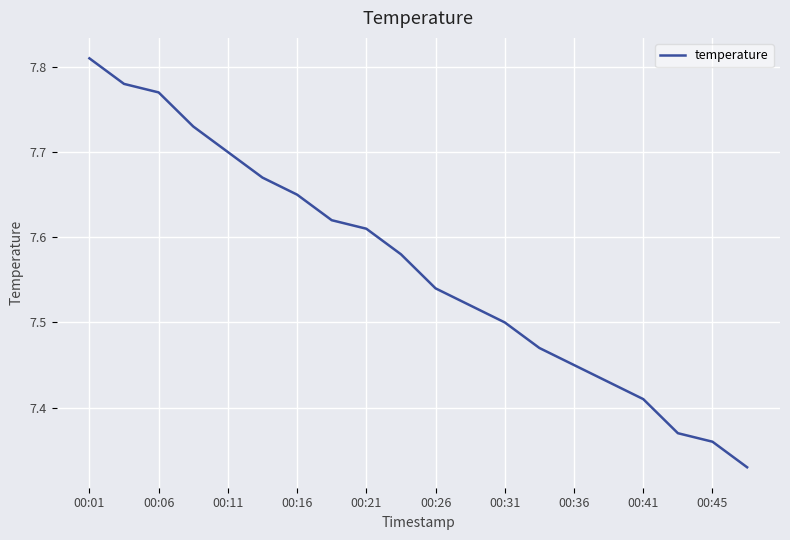

Which label corresponds to the largest value in the chart?

00:01